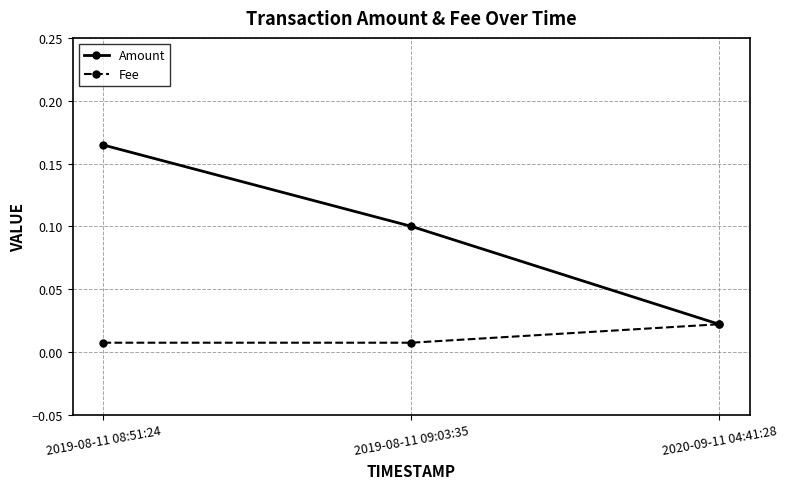

Which series has the largest total across all categories?

Amount